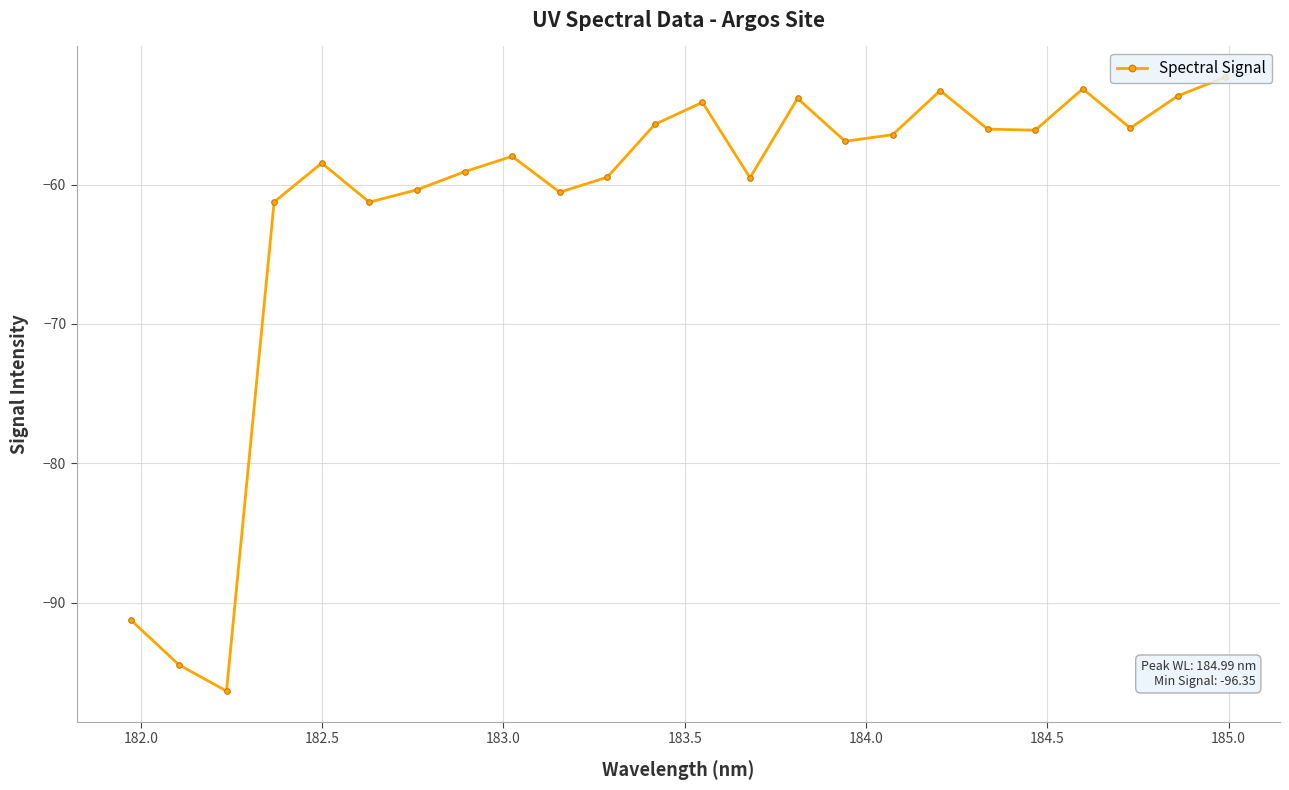

True or false: the data has more than 2 interior local peaks.

True